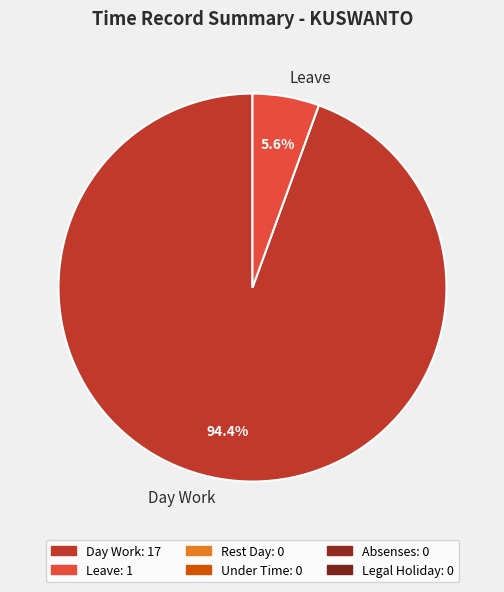

To the nearest percent, what is the average slice percentage?

50%